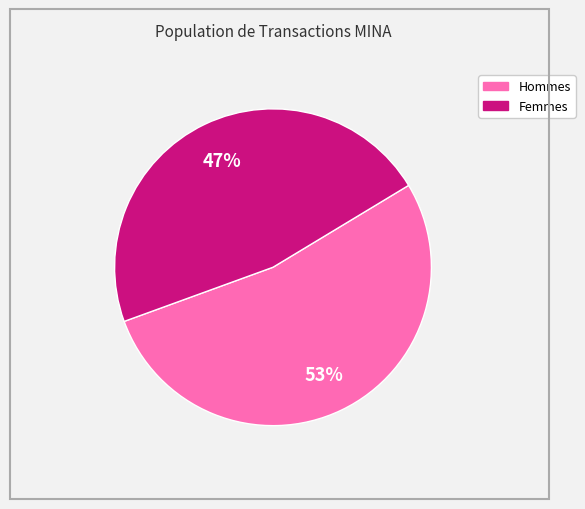

To the nearest percent, what percentage of the pie is Femmes?

47%